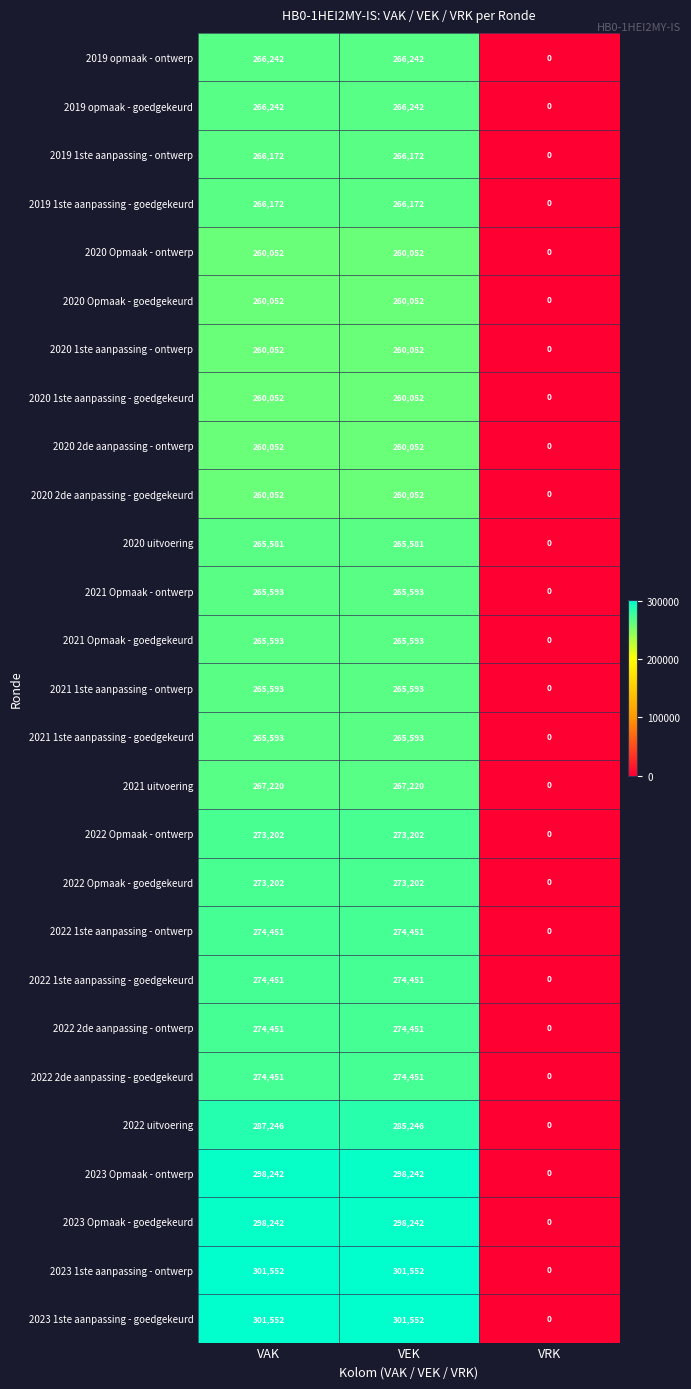

What is the total value across all series at VAK?

7351355